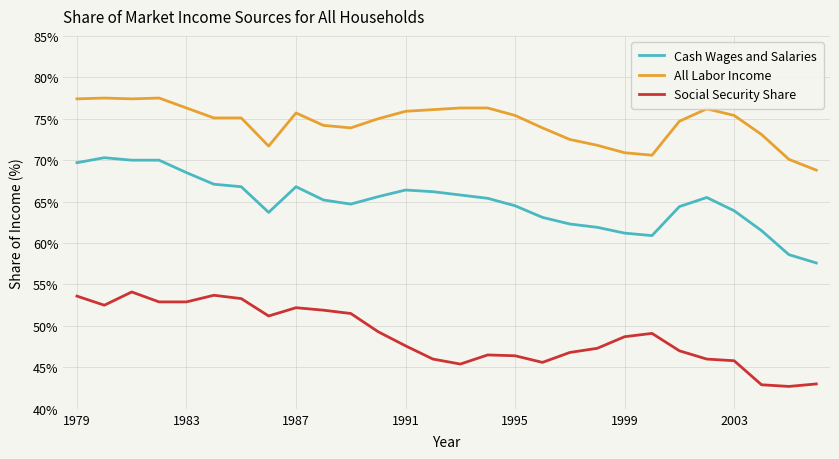

What are all the series names shown in the legend?

Cash Wages and Salaries, All Labor Income, Social Security Share